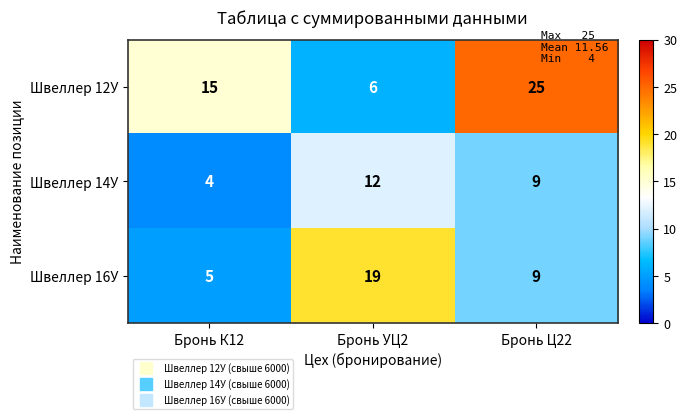

How many series are shown in this chart?

3